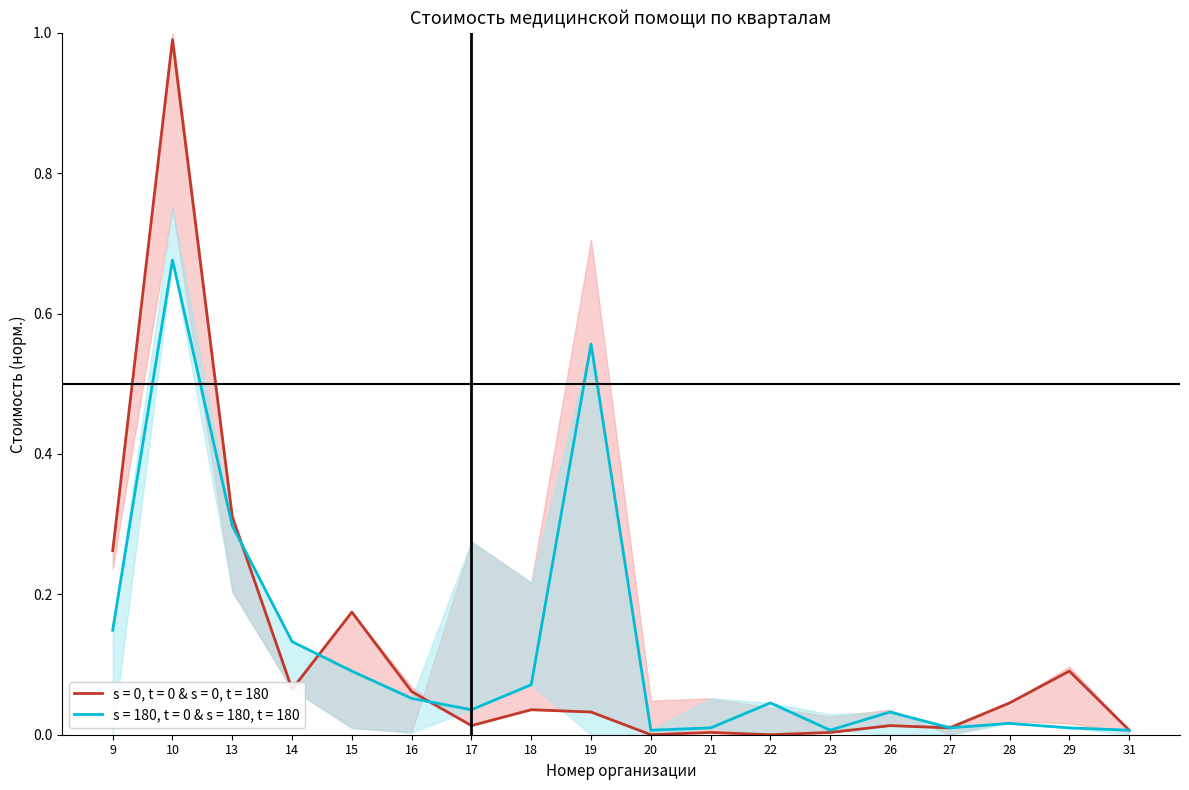

How many intersections are there between s = 0, t = 0 & s = 0, t = 180 and s = 180, t = 0 & s = 180, t = 180?

3